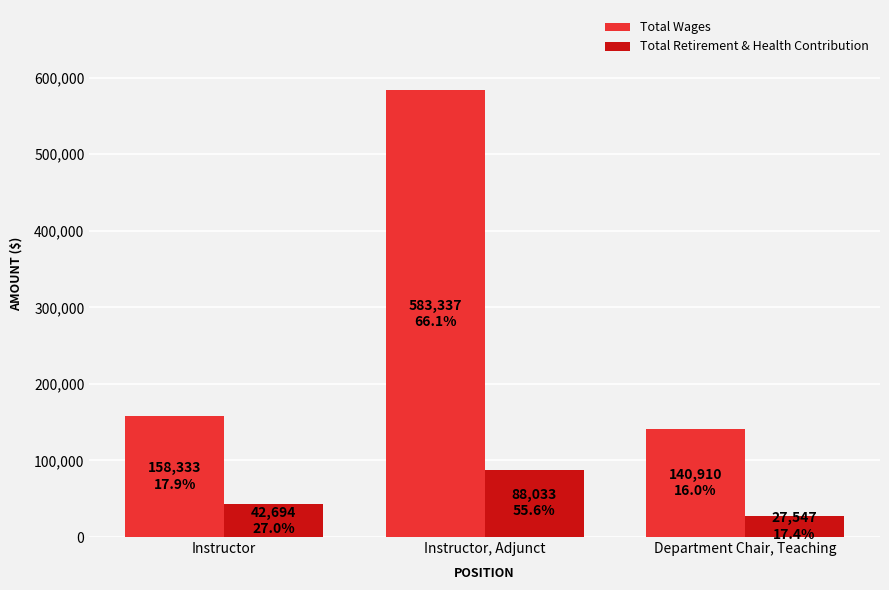

Where is Total Wages nearest to the value 362123?

Instructor